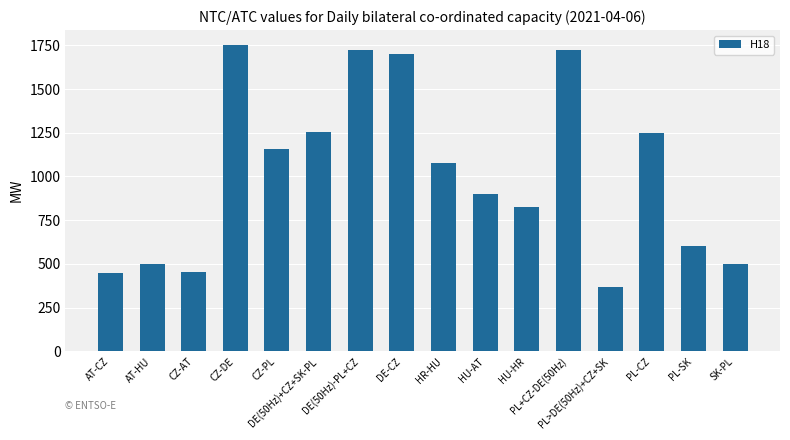

What position from the left is AT-HU?

2